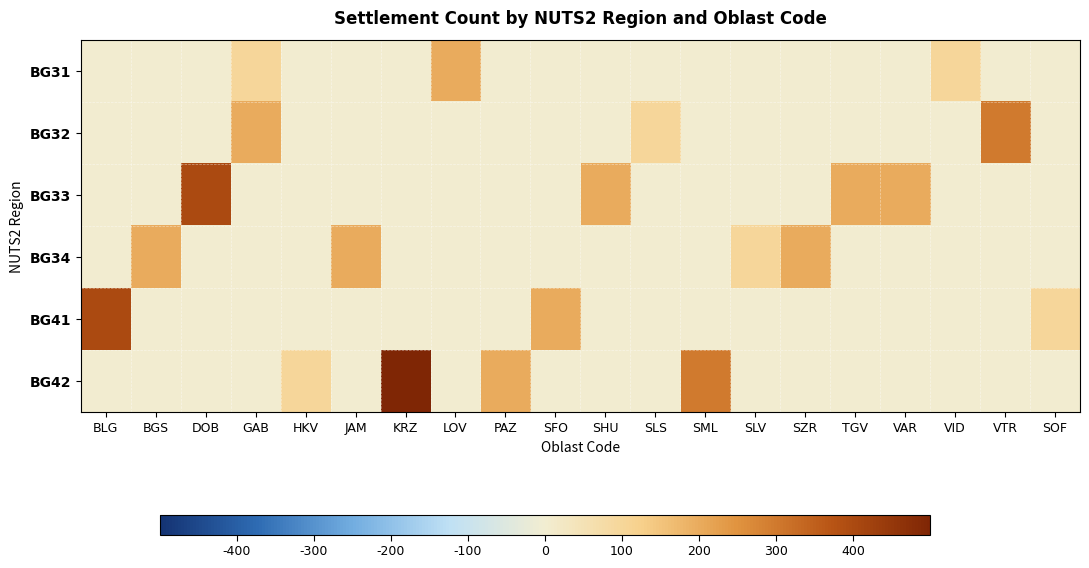

Rank the series by their maximum value, from highest to lowest.

BG42, BG33, BG41, BG32, BG31, BG34